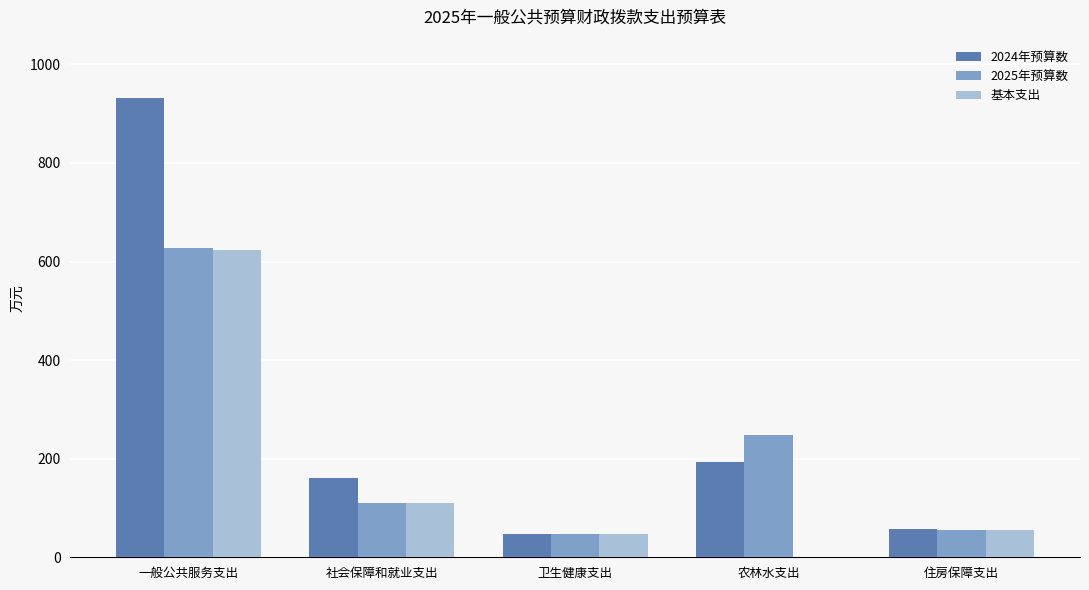

What is the sum of all 基本支出 values?

836.5